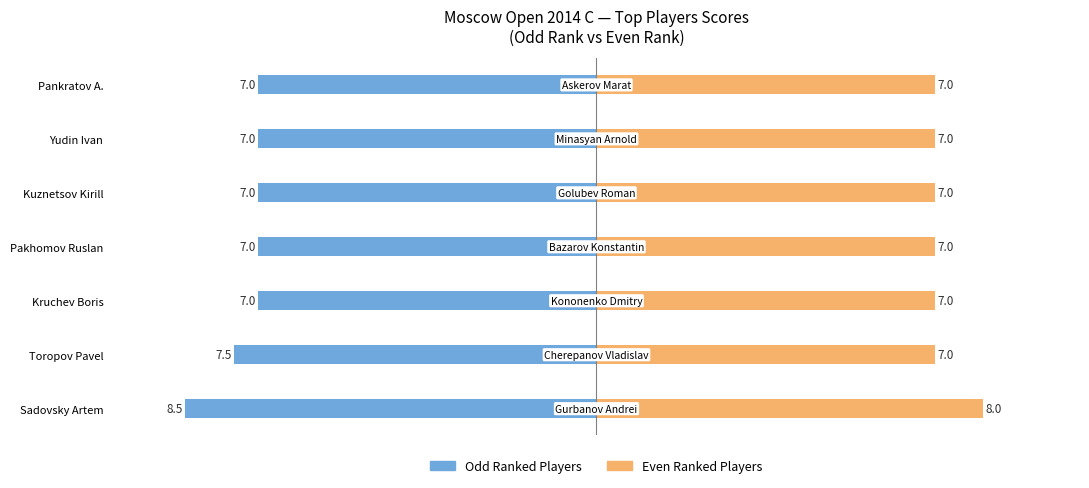

Reading left to right, transcribe all the data shown in this chart.

Odd Ranked Players: -8.5	-7.5	-7.0	-7.0	-7.0	-7.0	-7.0
Even Ranked Players: 8.0	7.0	7.0	7.0	7.0	7.0	7.0